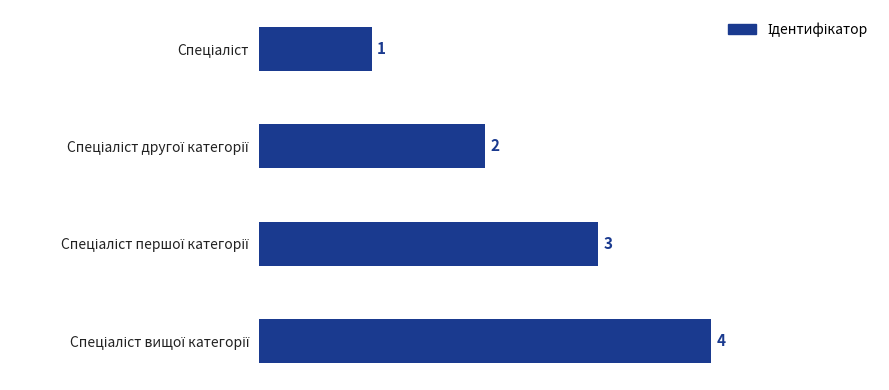

What is the greatest value displayed?

4